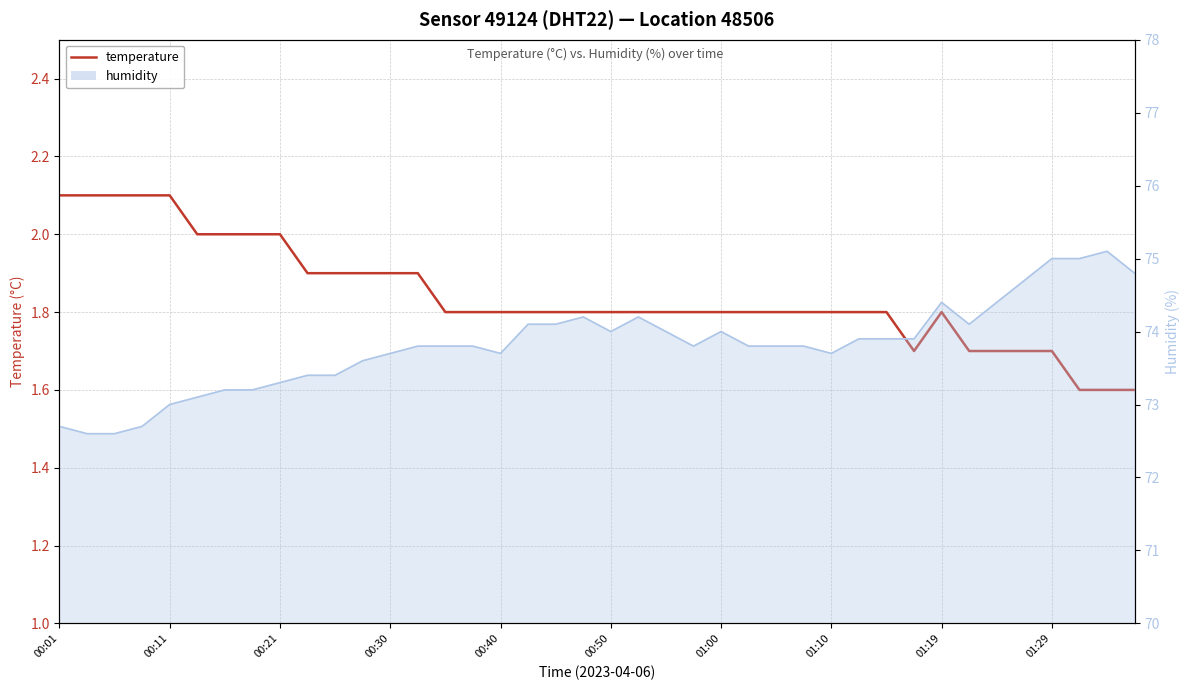

Which has a higher value, 00:21 or 19?

00:21